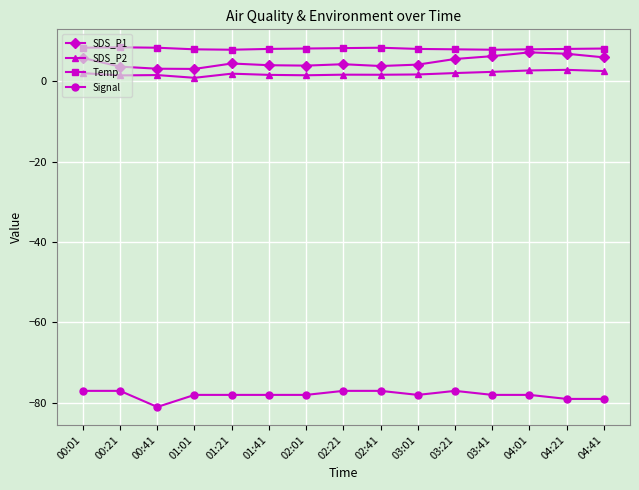

Which category has the lowest value in the Signal series?

00:41